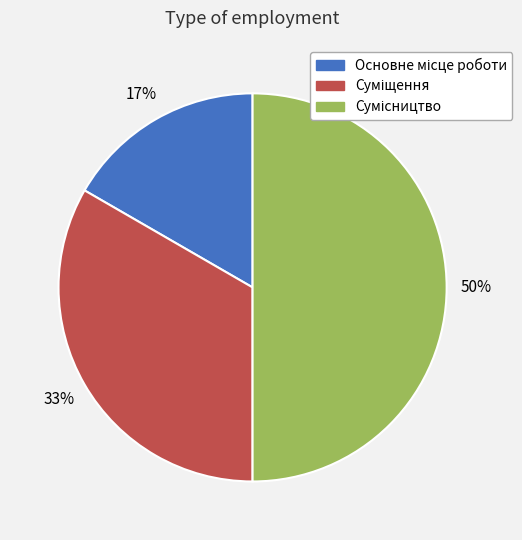

How many slices are in this pie chart?

3